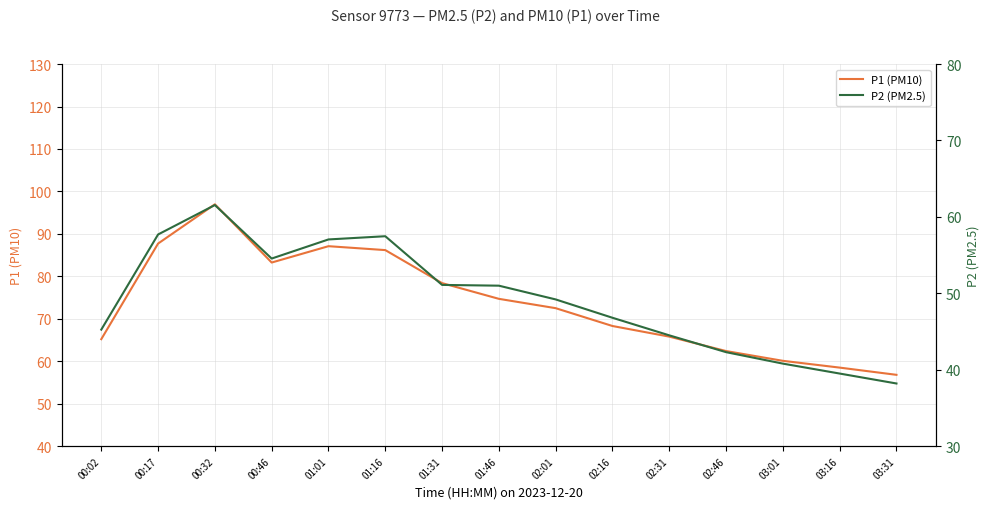

At how many categories does at least one series exceed 75?

6